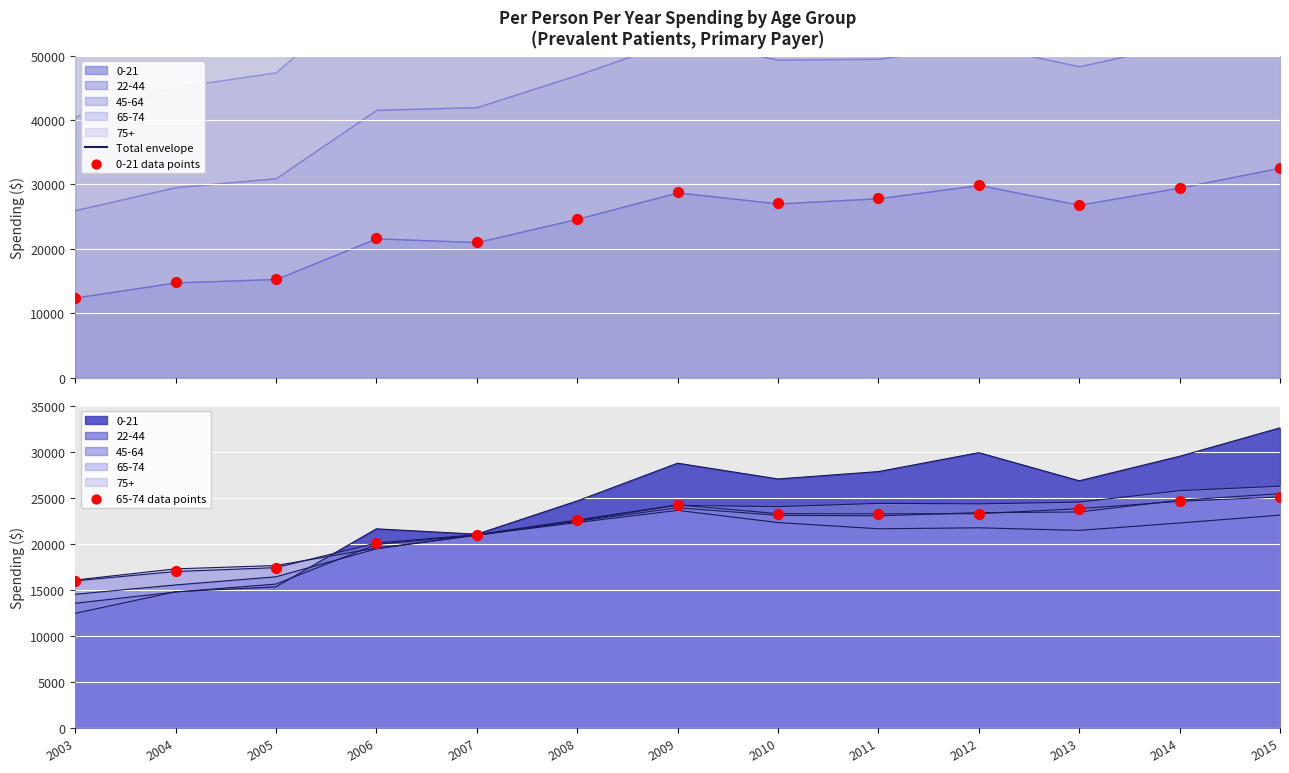

Which series reaches the maximum Y coordinate?

Total envelope